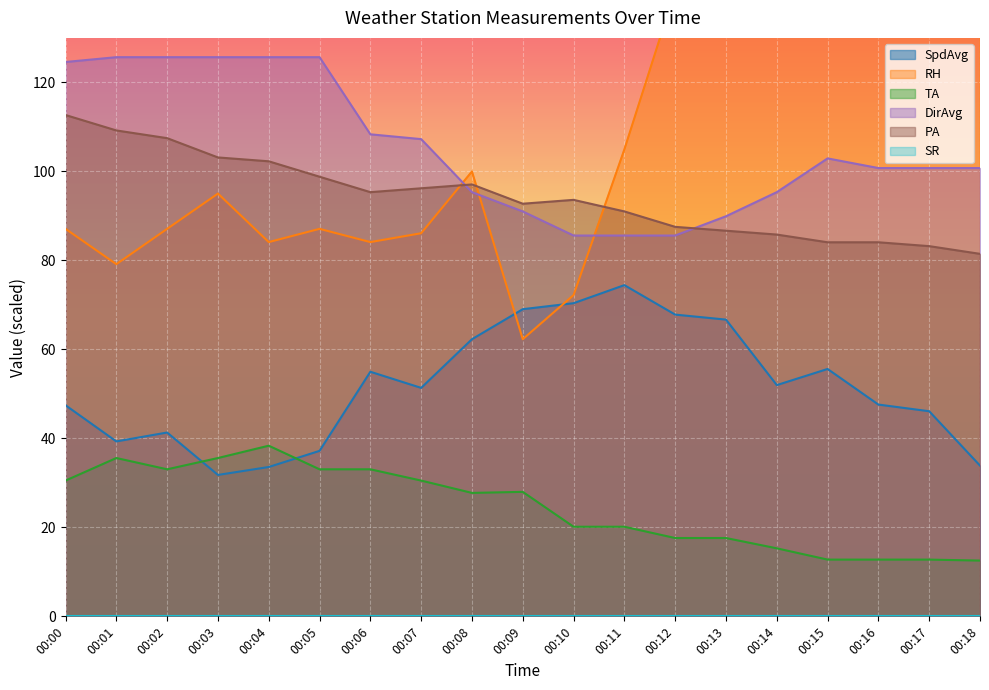

Reading left to right, transcribe all the data shown in this chart.

SpdAvg: 00:00=47.4	00:01=39.3	00:02=41.3	00:03=31.8	00:04=33.6	00:05=37.2	00:06=55.0	00:07=51.3	00:08=62.3	00:09=69.0	00:10=70.4	00:11=74.4	00:12=67.8	00:13=66.7	00:14=52.0	00:15=55.6	00:16=47.6	00:17=46.1	00:18=33.9
PA: 00:00=112.7	00:01=109.2	00:02=107.5	00:03=103.1	00:04=102.3	00:05=98.8	00:06=95.3	00:07=96.2	00:08=97.1	00:09=92.7	00:10=93.6	00:11=91.0	00:12=87.5	00:13=86.7	00:14=85.8	00:15=84.1	00:16=84.1	00:17=83.2	00:18=81.5
RH: 00:00=87.1	00:01=79.1	00:02=87.1	00:03=95.0	00:04=84.1	00:05=87.1	00:06=84.1	00:07=86.1	00:08=100.0	00:09=62.3	00:10=72.2	00:11=104.9	00:12=140.6	00:13=135.7	00:14=133.7	00:15=147.6	00:16=169.4	00:17=170.4	00:18=159.5
TA: 00:00=30.5	00:01=35.6	00:02=33.0	00:03=35.6	00:04=38.4	00:05=33.0	00:06=33.0	00:07=30.5	00:08=27.7	00:09=28.0	00:10=20.1	00:11=20.1	00:12=17.6	00:13=17.6	00:14=15.3	00:15=12.8	00:16=12.8	00:17=12.8	00:18=12.5
DirAvg: 00:00=124.6	00:01=125.7	00:02=125.7	00:03=125.7	00:04=125.7	00:05=125.7	00:06=108.3	00:07=107.2	00:08=95.3	00:09=91.0	00:10=85.6	00:11=85.6	00:12=85.6	00:13=89.9	00:14=95.3	00:15=102.9	00:16=100.8	00:17=100.8	00:18=100.8